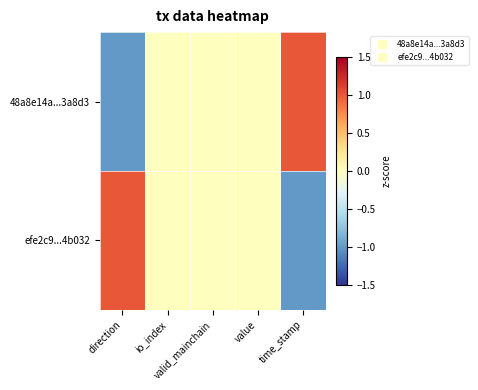

At how many categories does at least one series exceed 0?

2